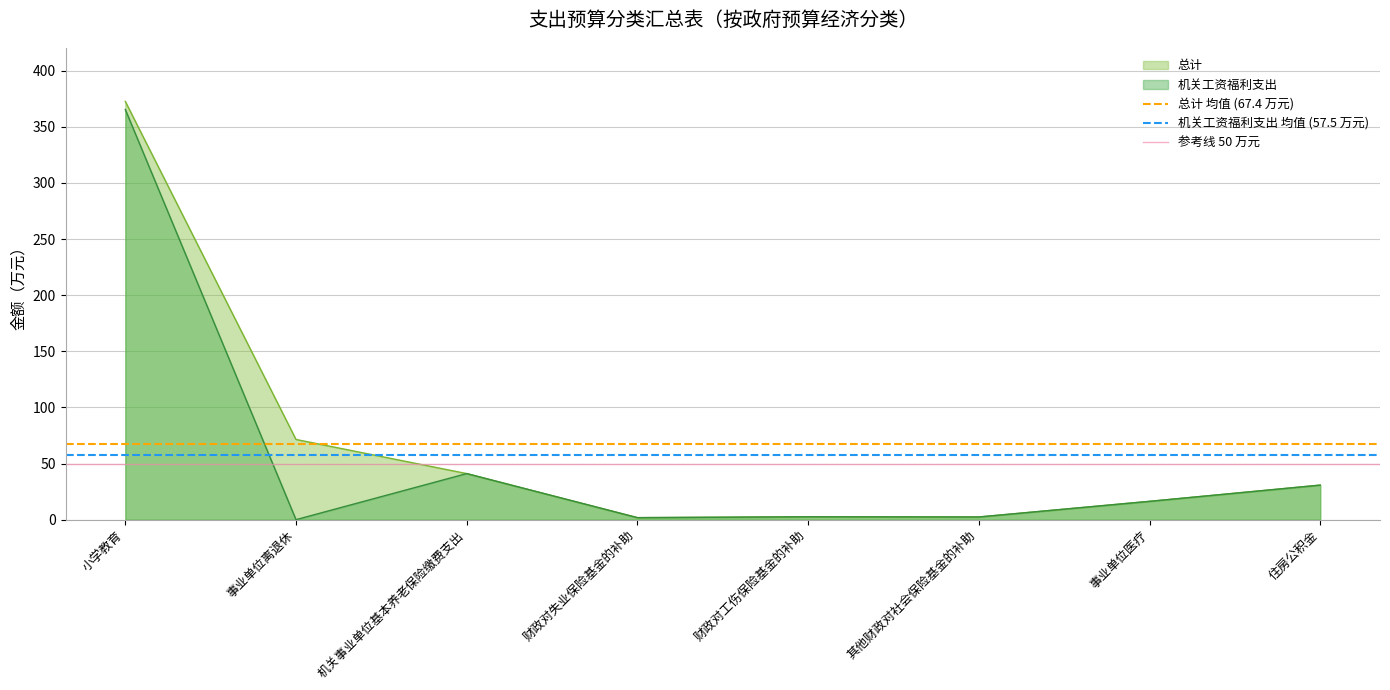

Is it true that 机关工资福利支出 equals 365.5 at 小学教育?

True